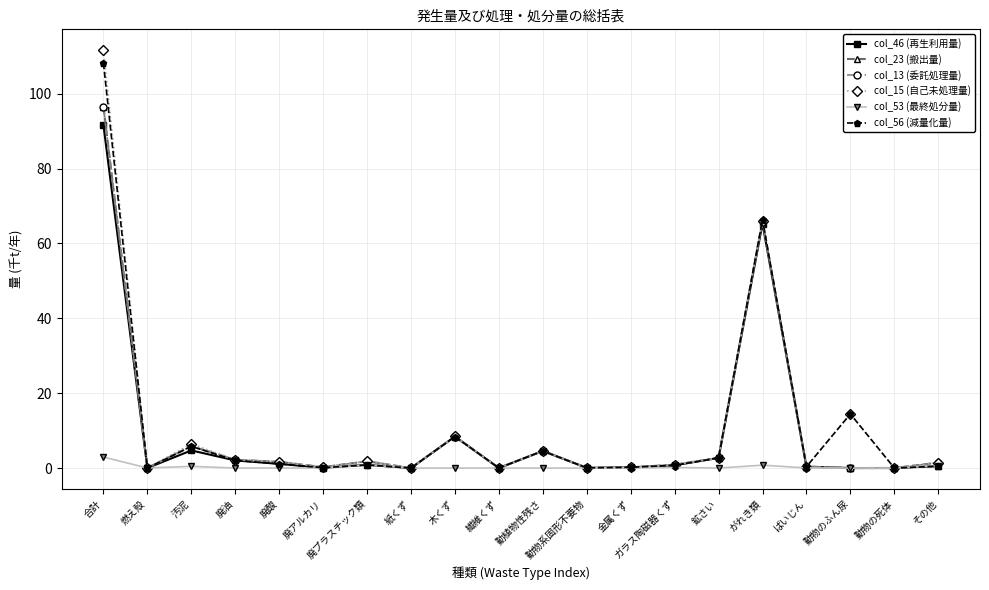

How many interior local valleys does the col_56 (減量化量) series have?

7